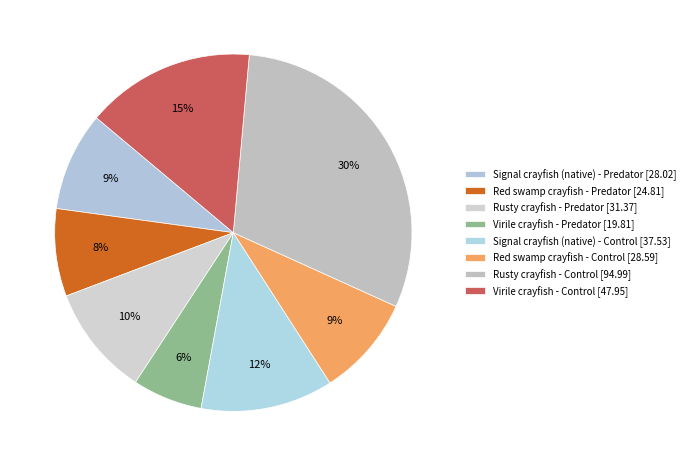

To the nearest percent, what is the difference between the Rusty crayfish - Predator and Signal crayfish (native) - Control slice percentages?

2%